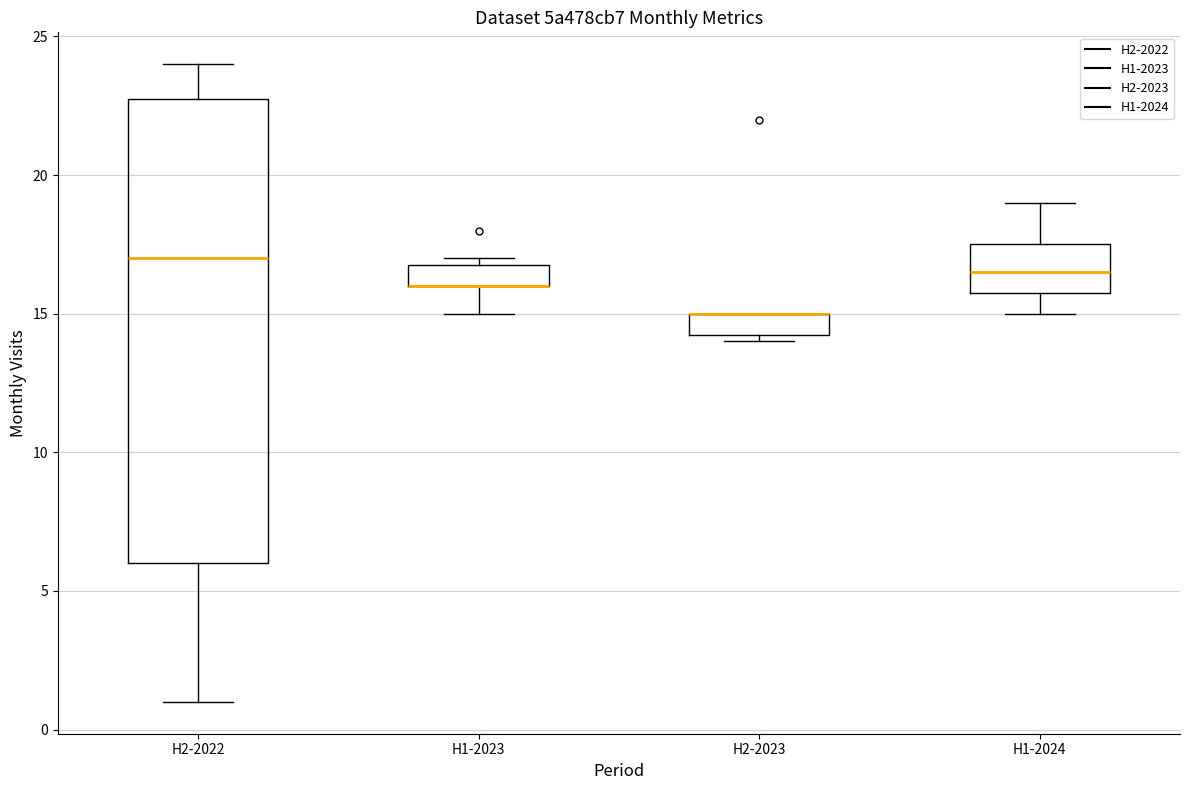

Which box is the tallest, from its lower edge to its upper edge?

H2-2022